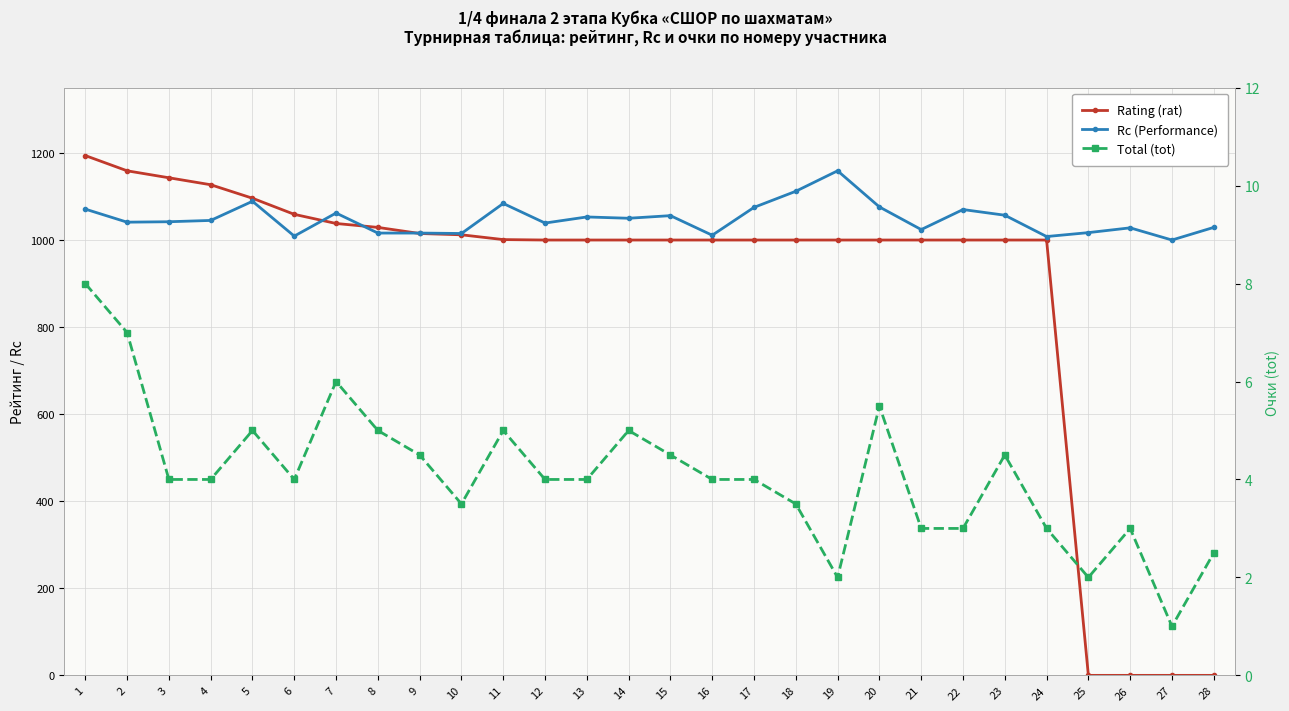

Which has a higher value, 8 or 14?

8